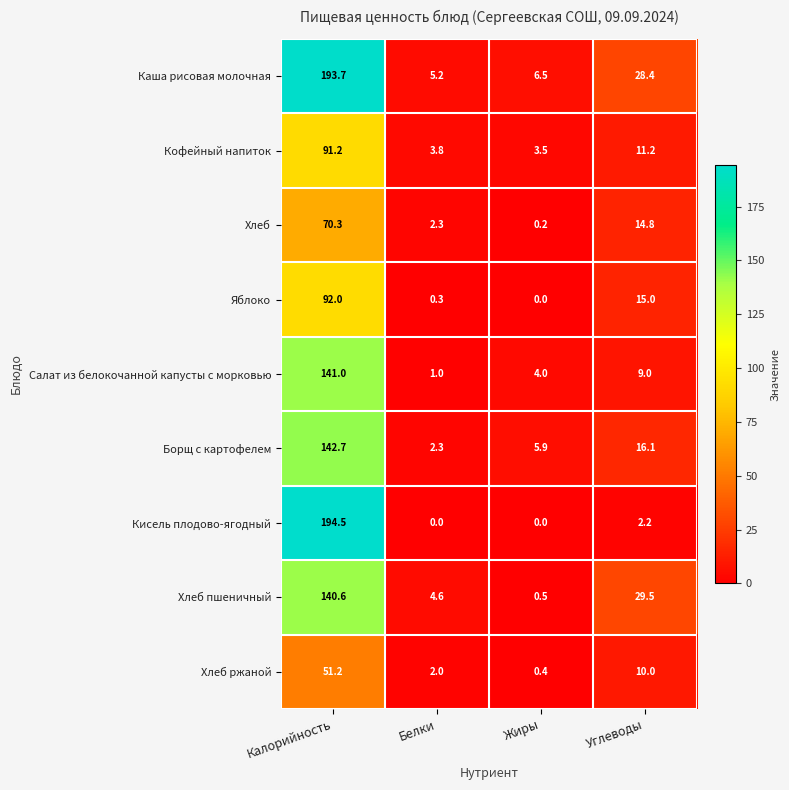

At which label is Салат из белокочанной капусты с морковью closest to 71?

Углеводы